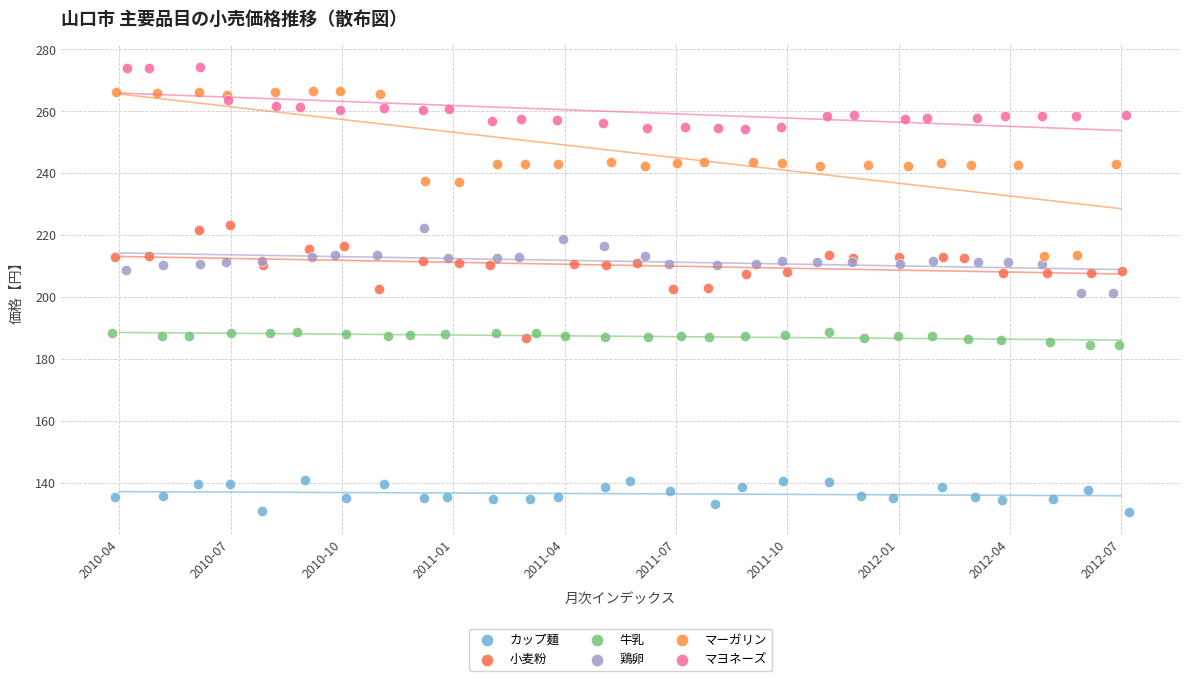

What are all the series names shown in the legend?

カップ麺, 小麦粉, 牛乳, 鶏卵, マーガリン, マヨネーズ